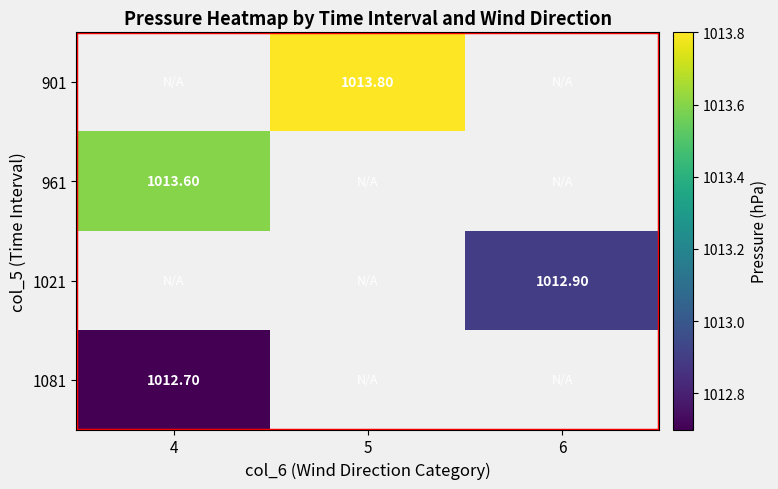

List the labels in order of 1021 value, smallest first.

4, 5, 6